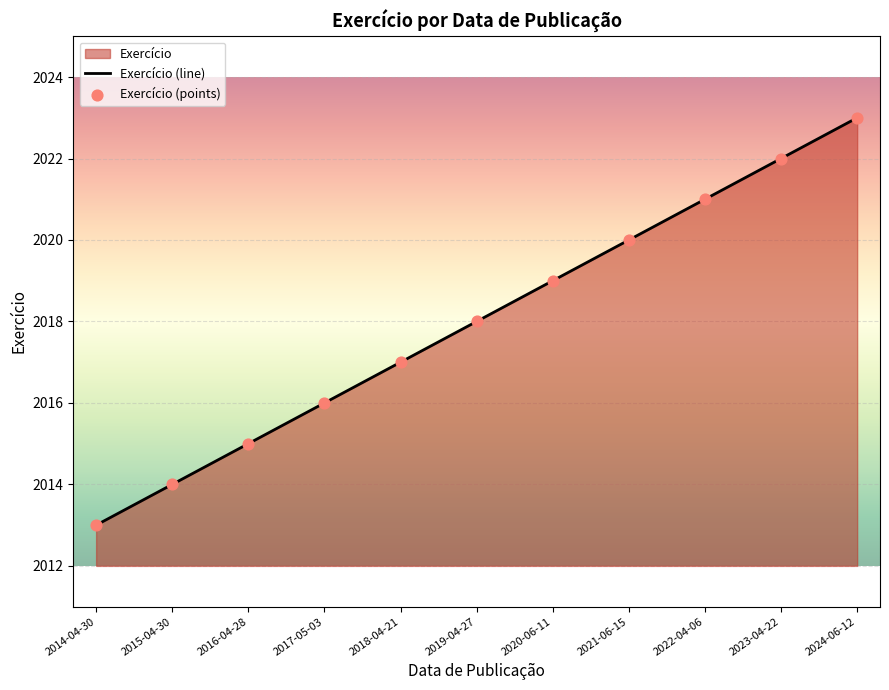

What is the change in value from 2014-04-30 to 2016-04-28?

+2